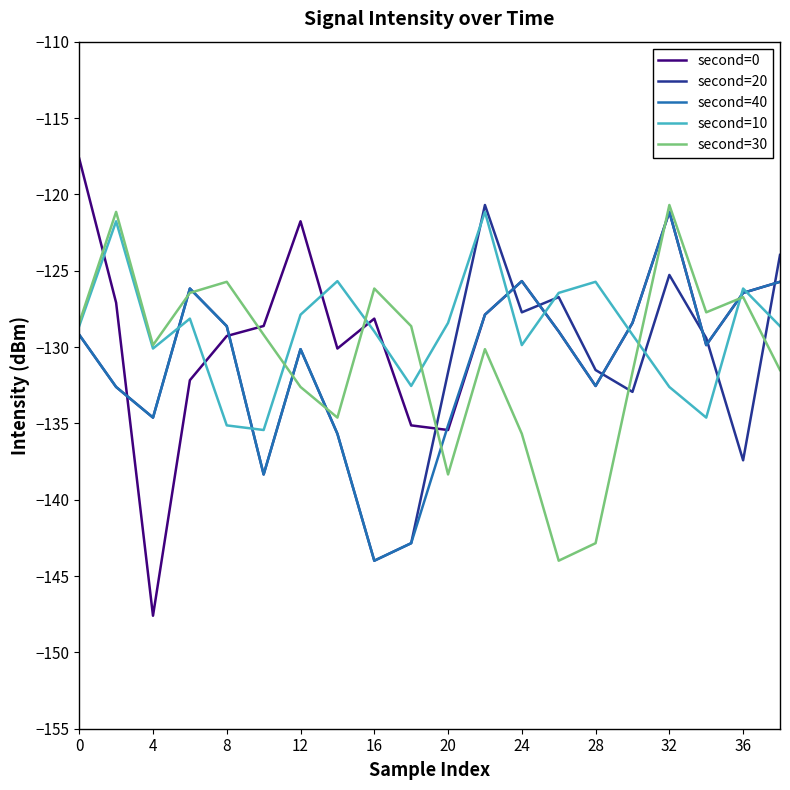

What is the greatest value displayed?

-117.7